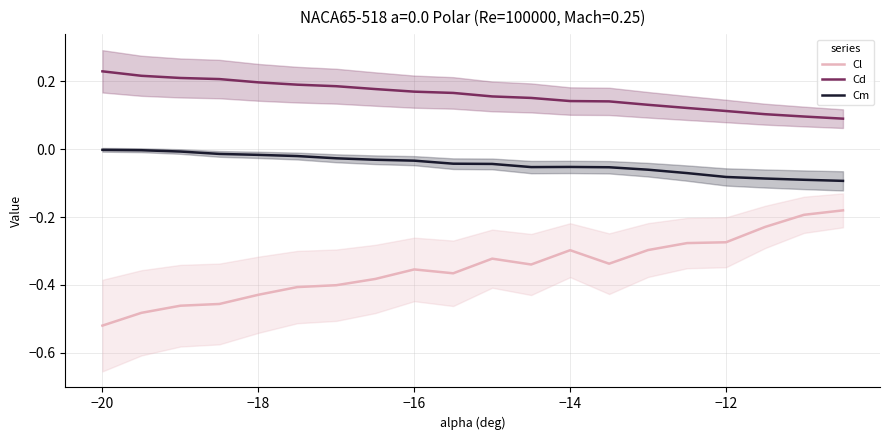

What is the greatest value displayed?

0.2